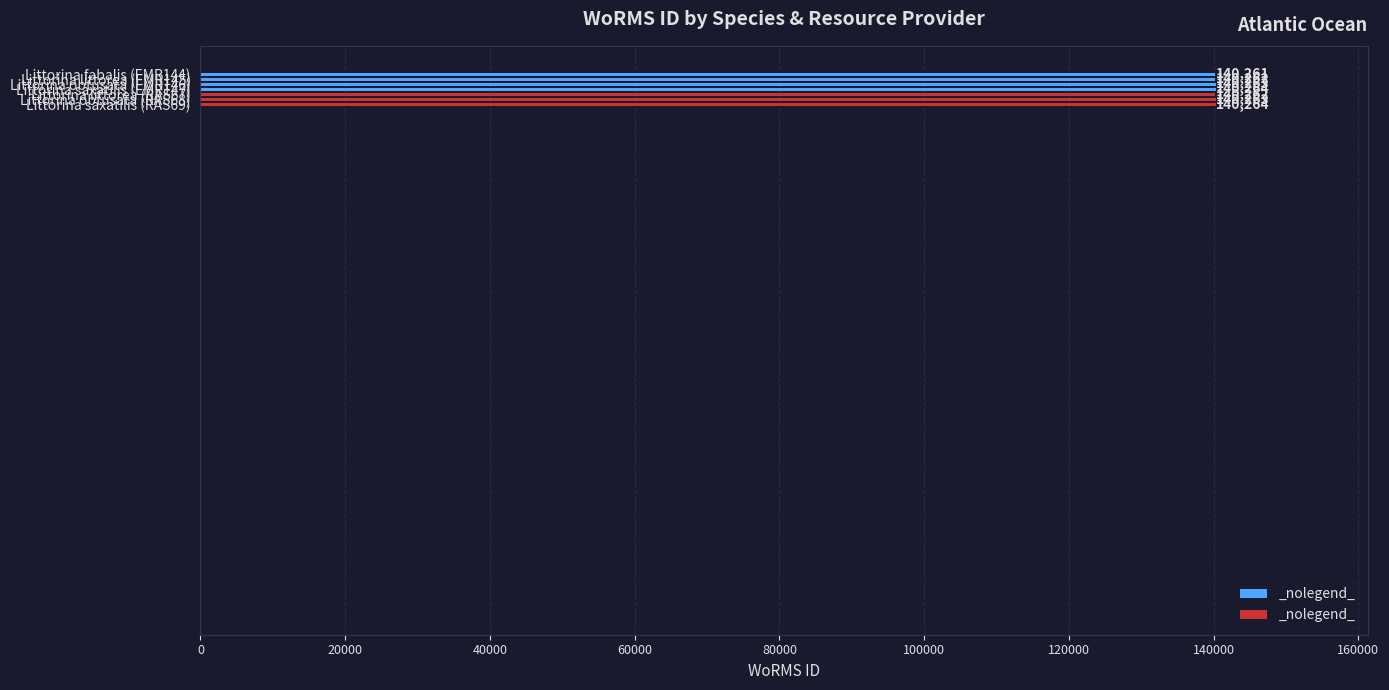

Does the chart contain any negative values?

No